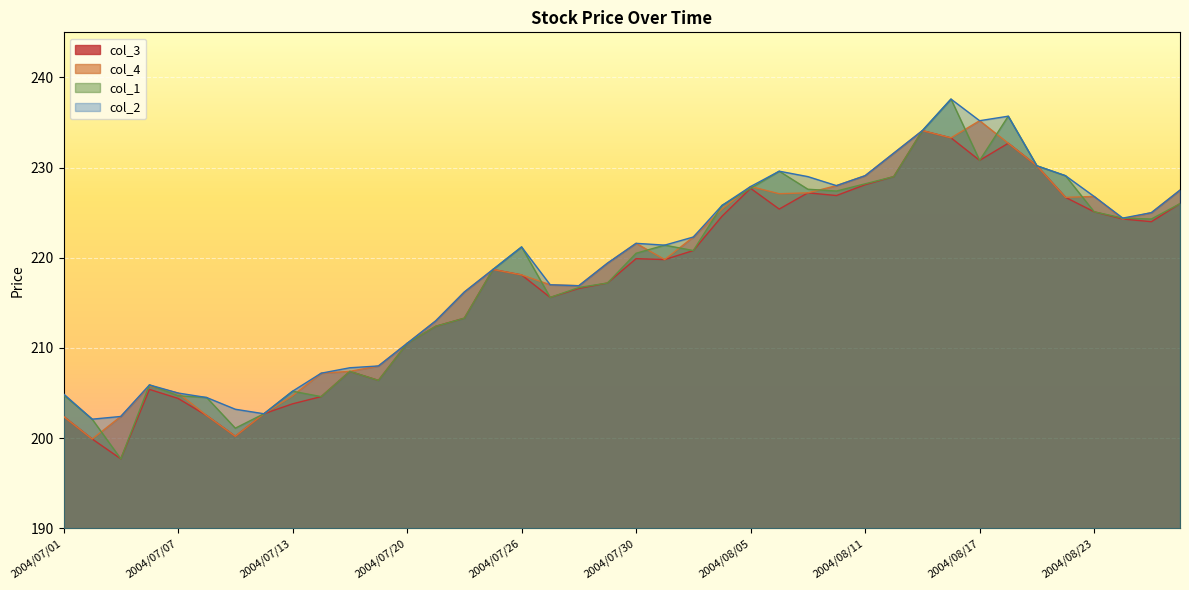

What is the sum of all col_4 values?

8733.8